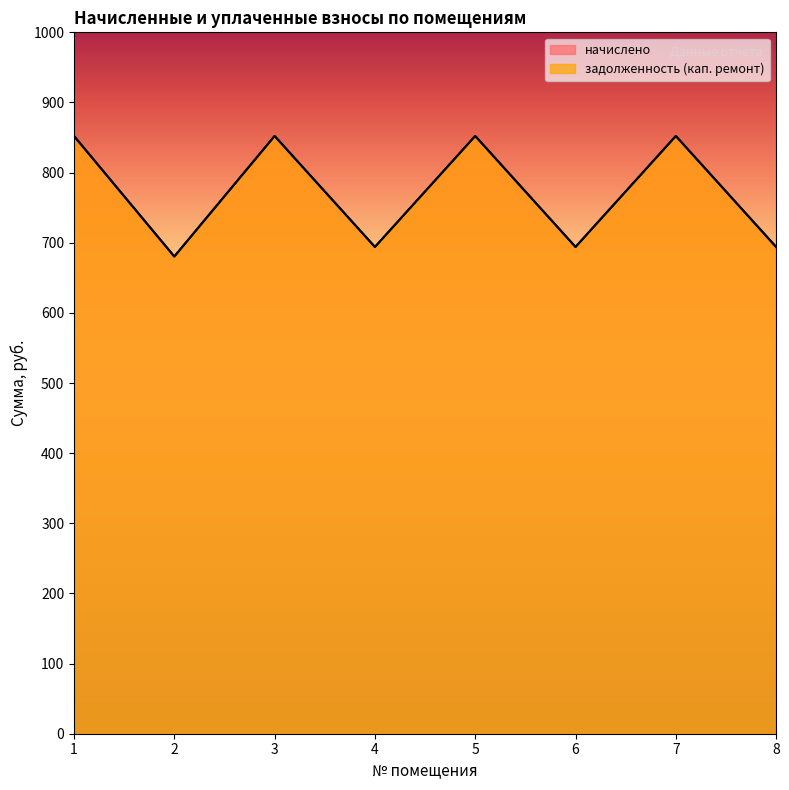

What is the total value across all series at 8?

1388.0